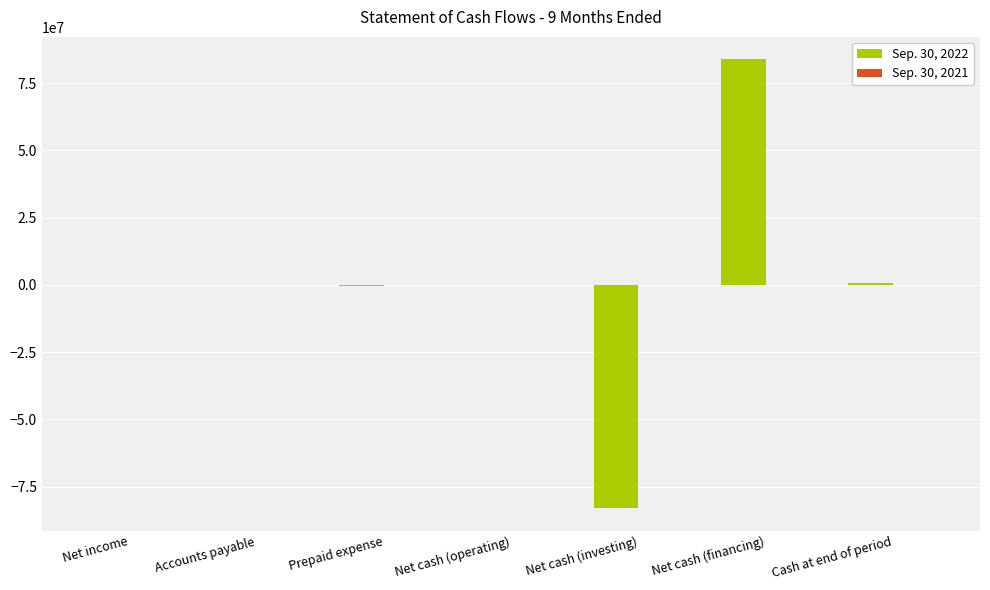

Between Net cash (financing) and Net cash (operating), which is larger?

Net cash (financing)